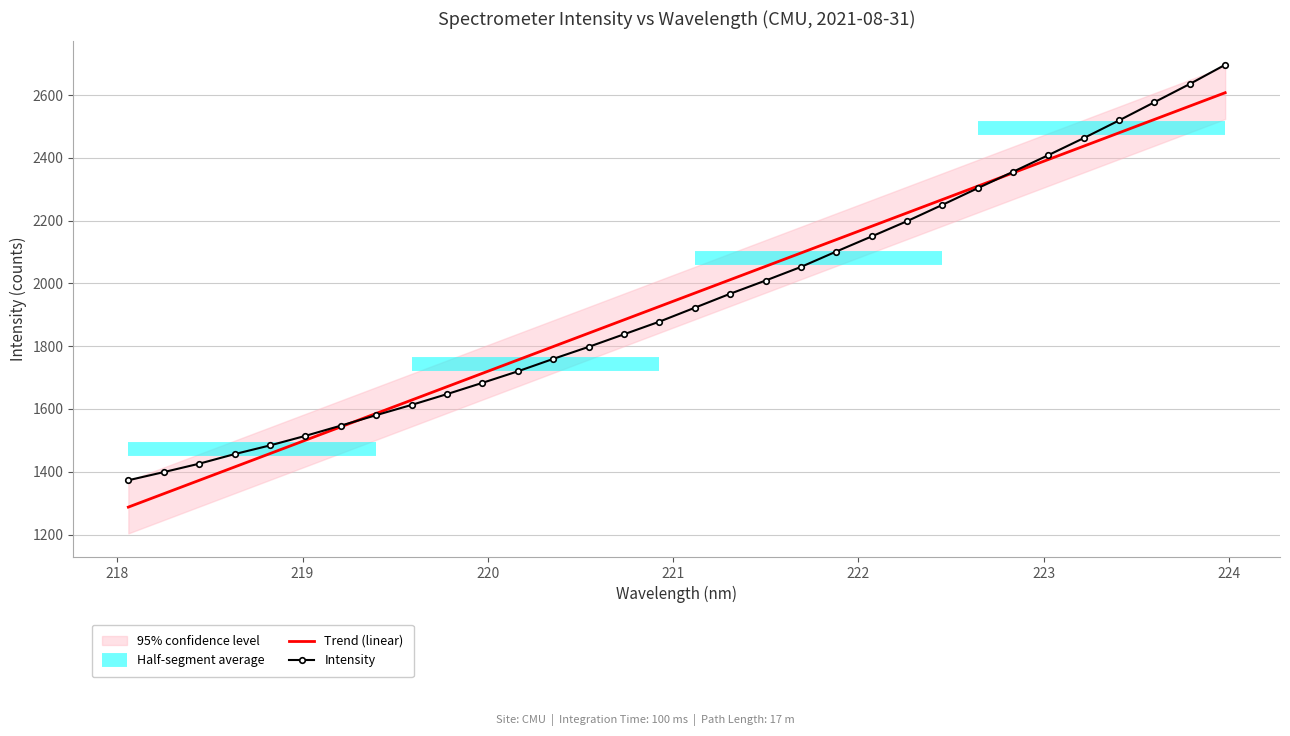

How many values exceed 1922?

16